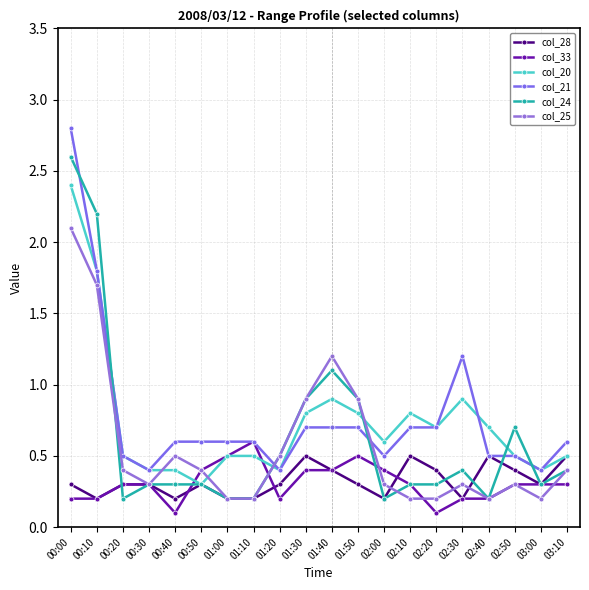

What is the value of the col_20 point at the 6th from the left?

0.3